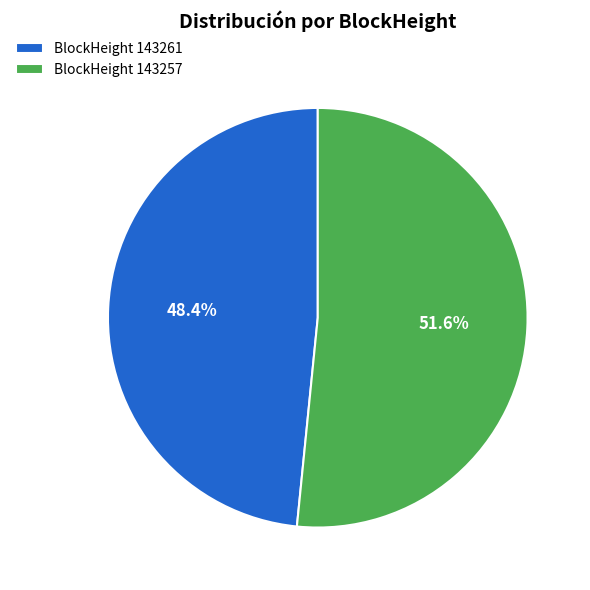

Do BlockHeight 143261 and BlockHeight 143257 together represent more than half of the pie?

Yes